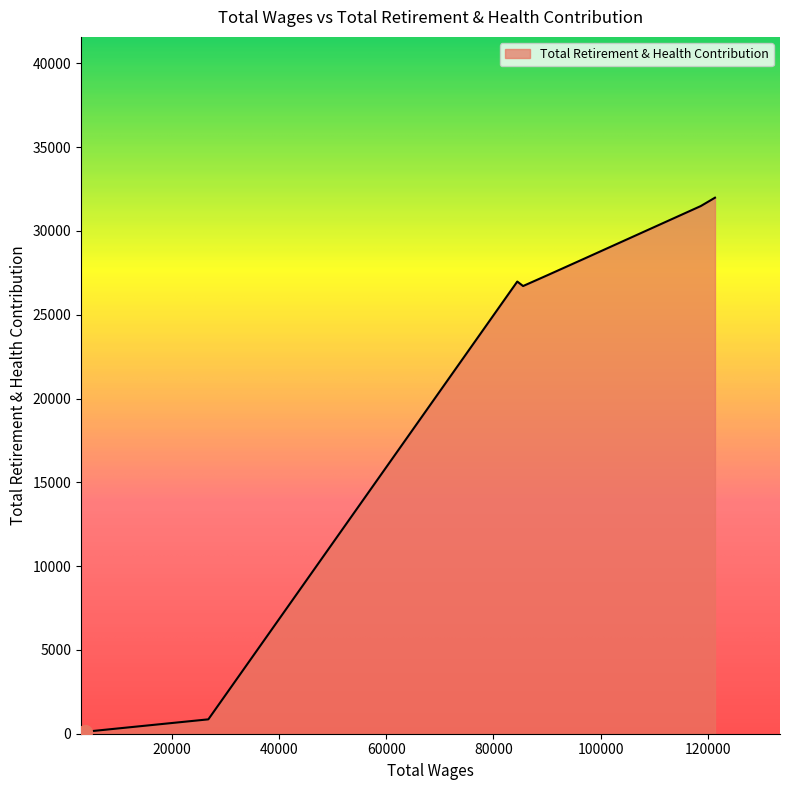

How many series are shown in this chart?

1